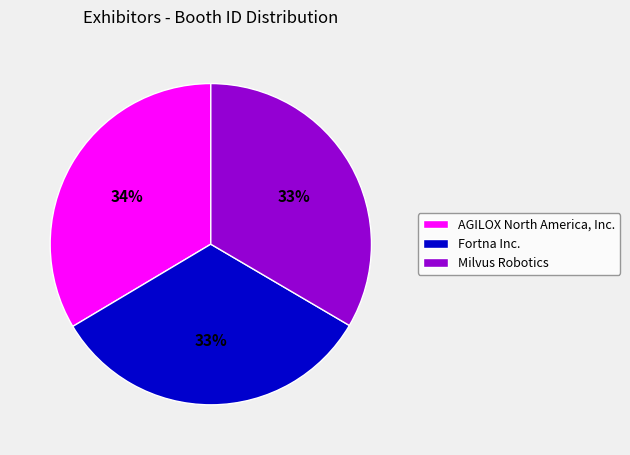

What percentage is the AGILOX North America, Inc. slice, to the nearest percent?

34%